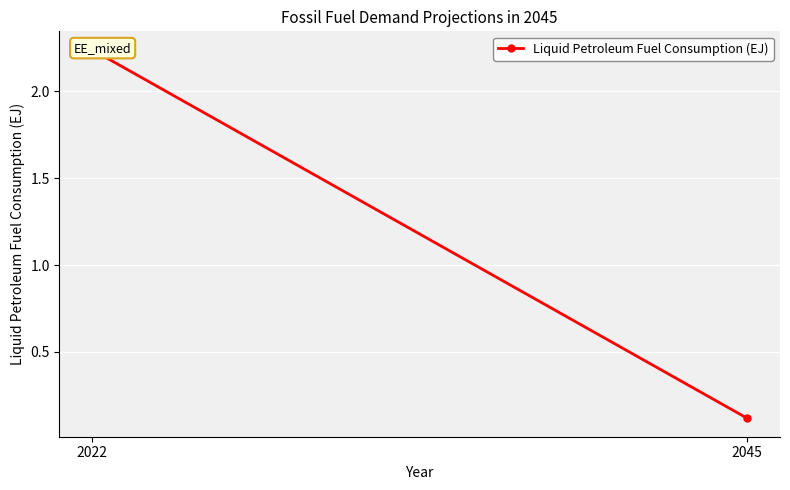

What is the difference between the values at 2022 and 2045?

2.1